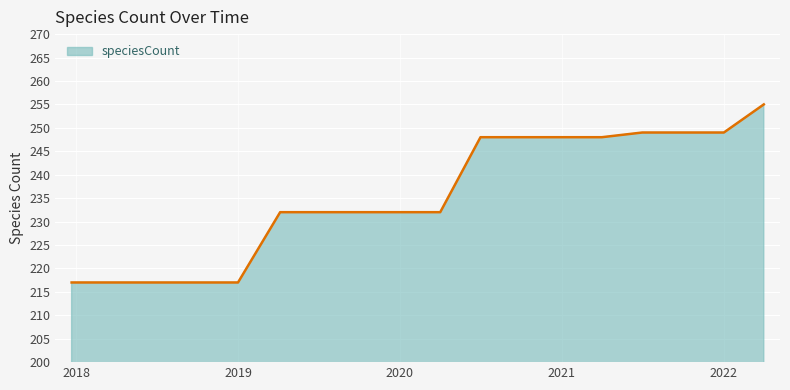

What is the greatest value displayed?

255